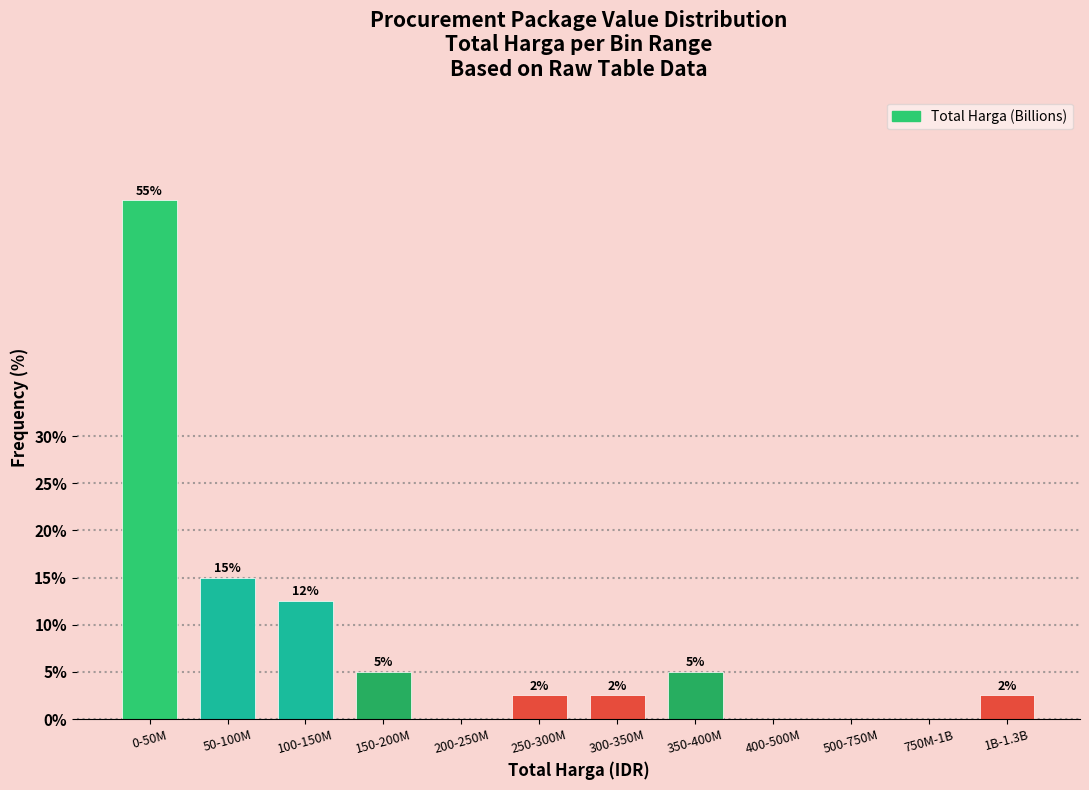

What is the change in value from 0-50M to 150-200M?

-50.0